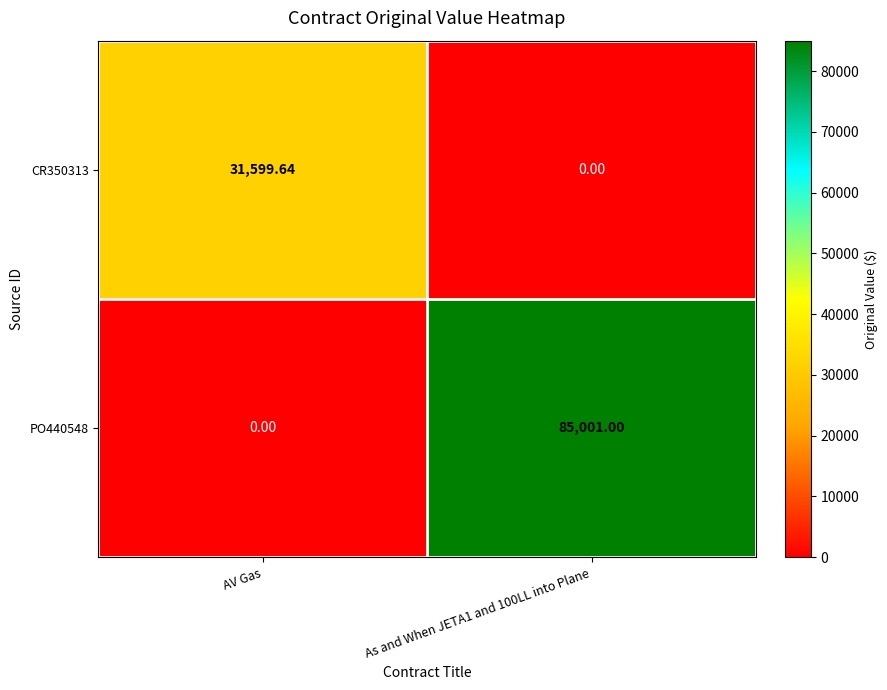

At which label does CR350313 first exceed 31599?

AV Gas